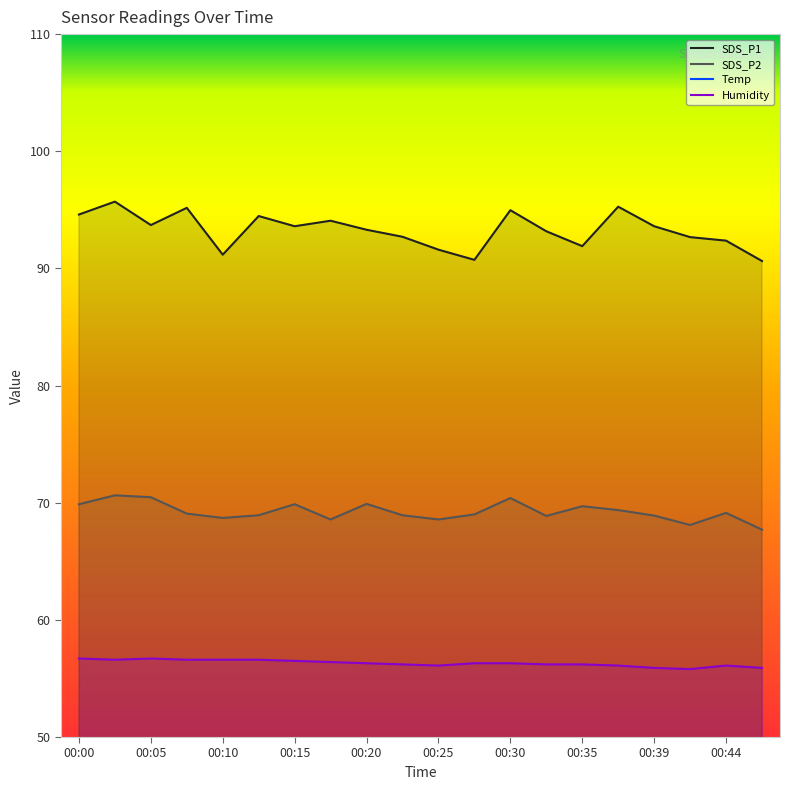

At how many categories does at least one series exceed 25?

20